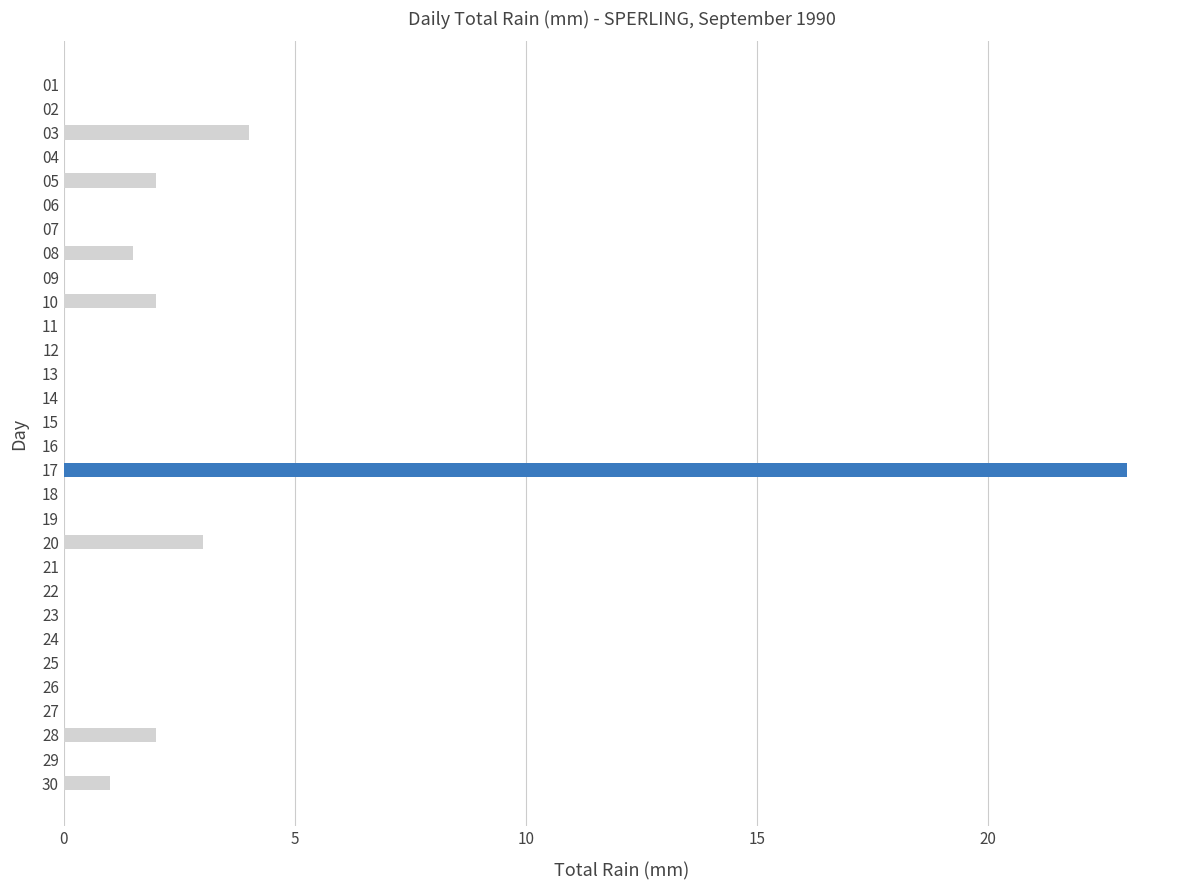

Between 09 and 30, which is larger?

30